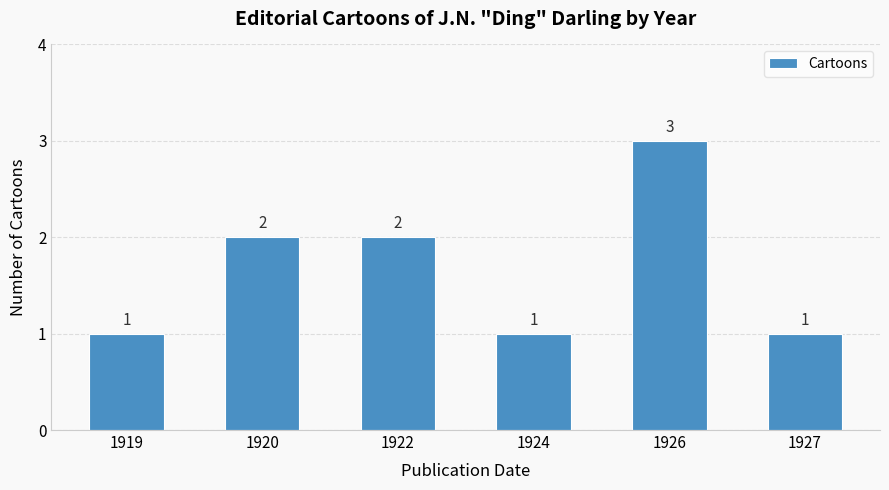

The chart shows a value of 1 at 1919. True or false?

True